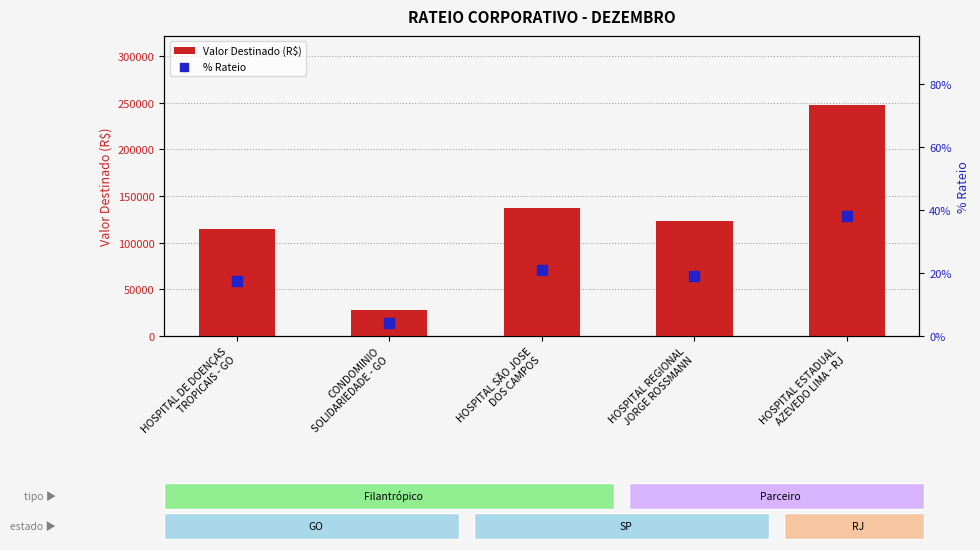

What is the total value across all series at HOSPITAL ESTADUAL
AZEVEDO LIMA - RJ?

247300.9